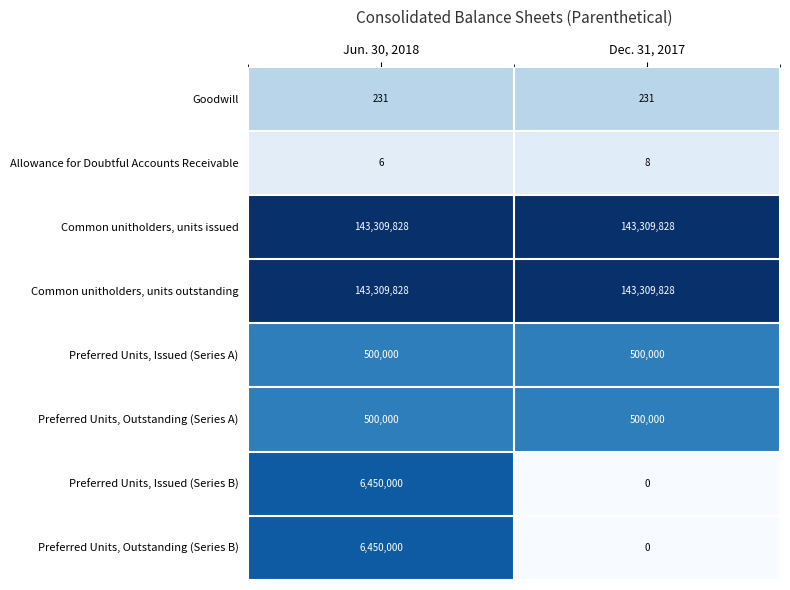

Is it true that Common unitholders, units outstanding equals 232472360 at Dec. 31, 2017?

False